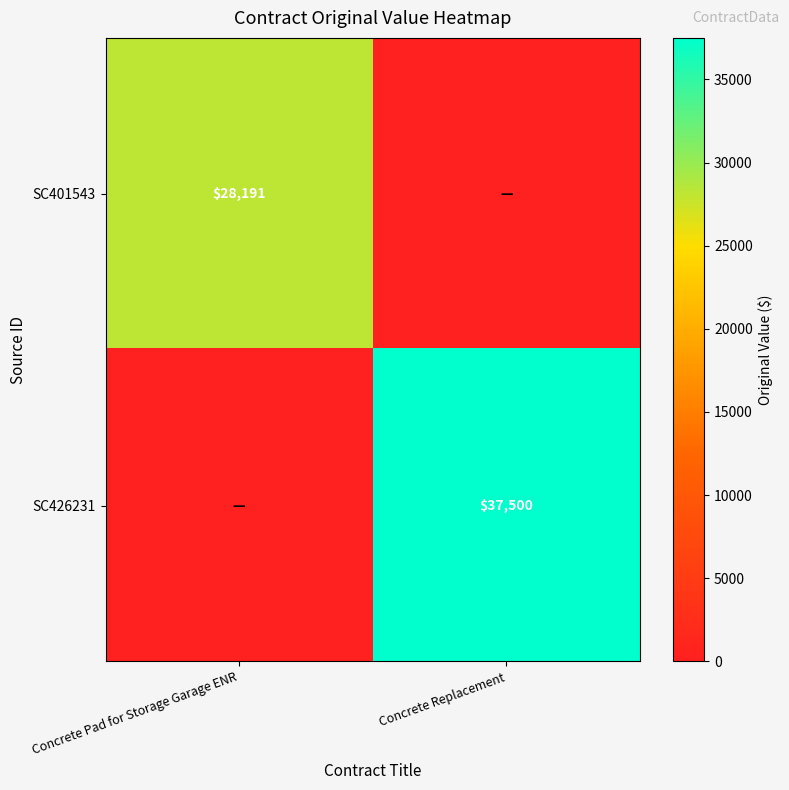

The value of SC401543 at Concrete Pad for Storage Garage ENR is 28191. True or false?

True